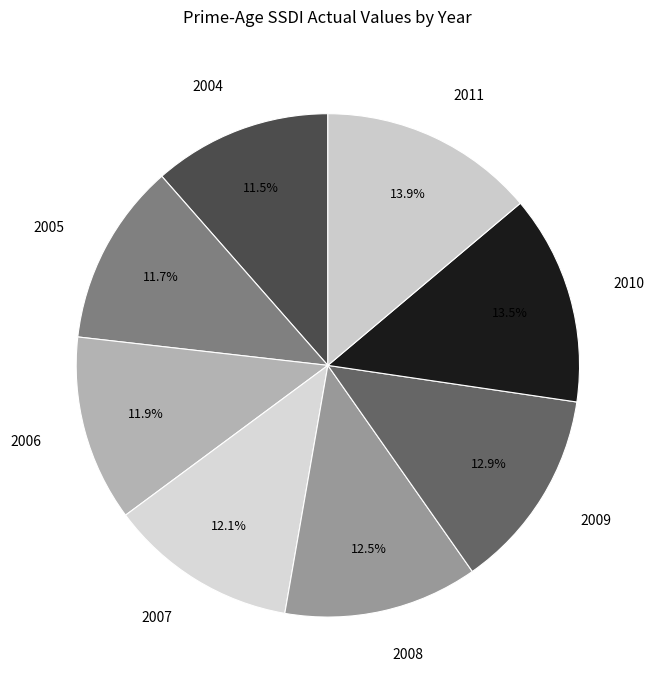

Combined, what portion of the pie is 2007 and 2010?

25.6%